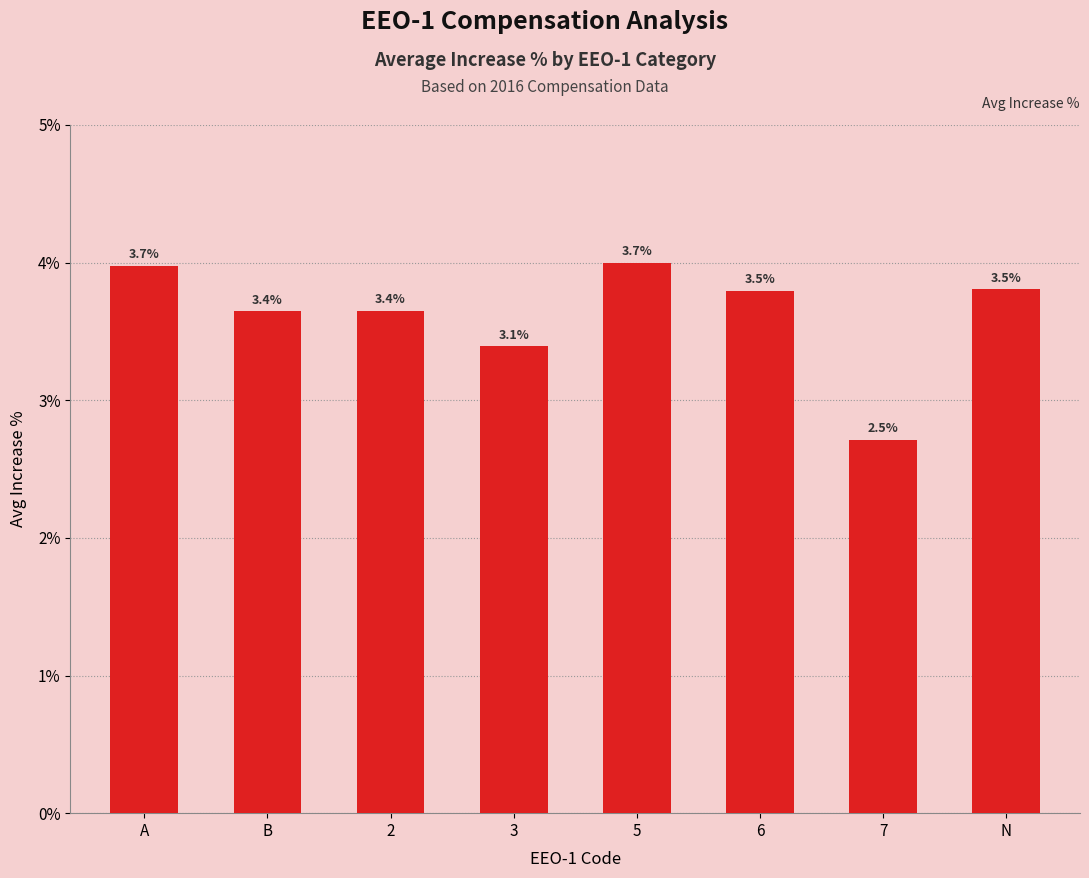

List the labels in order of value, smallest first.

7, 3, B, 2, 6, N, A, 5